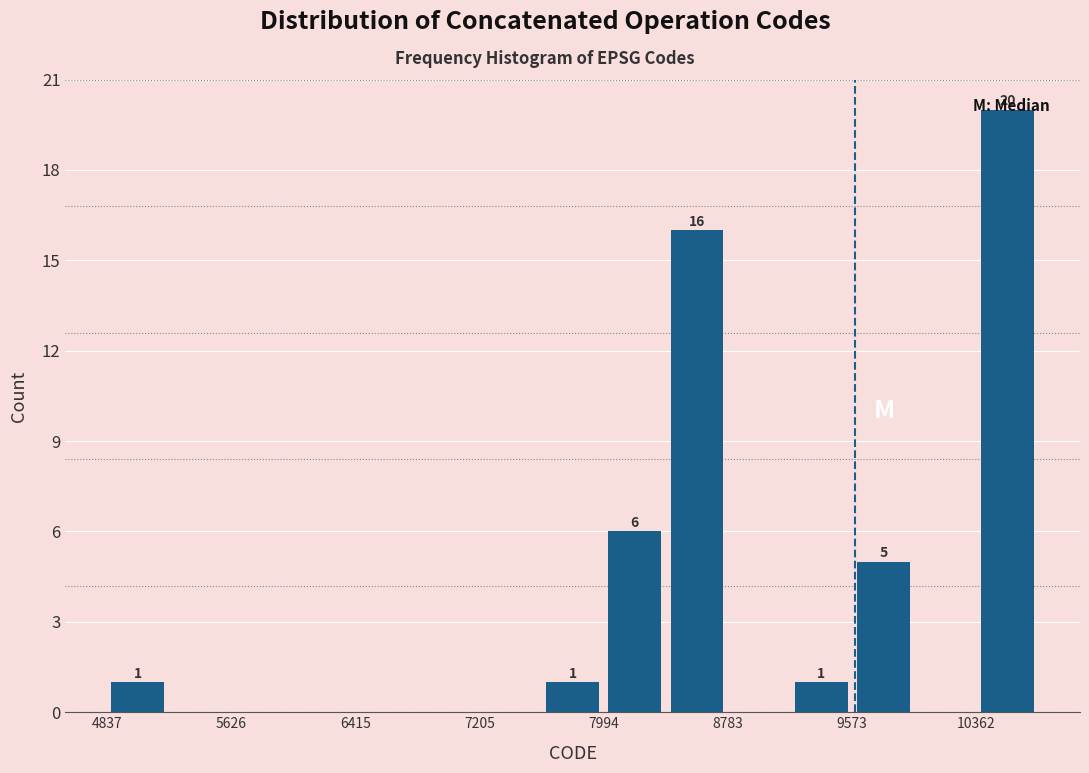

Read against the x-axis, roughly where is the centre of the tallest bar?

10600